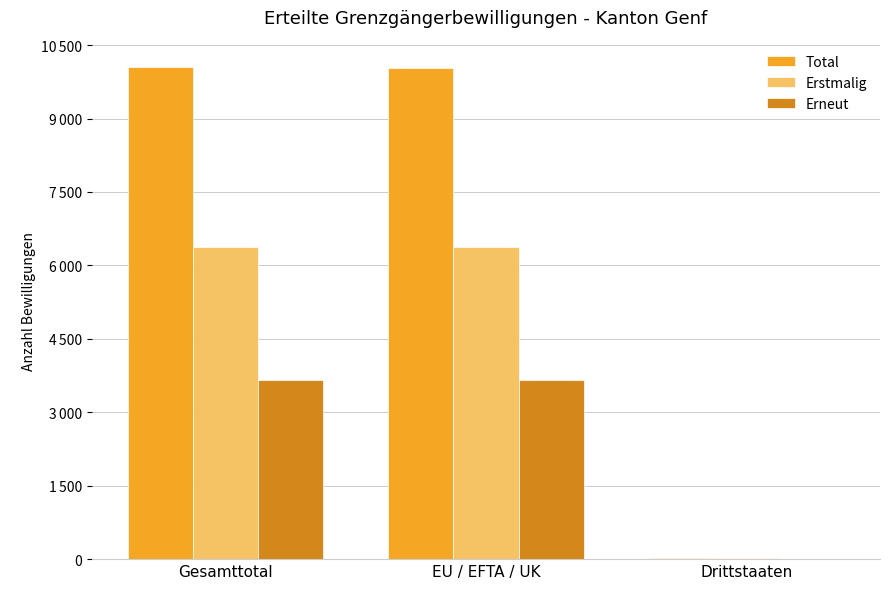

What are all the series names shown in the legend?

Total, Erstmalig, Erneut